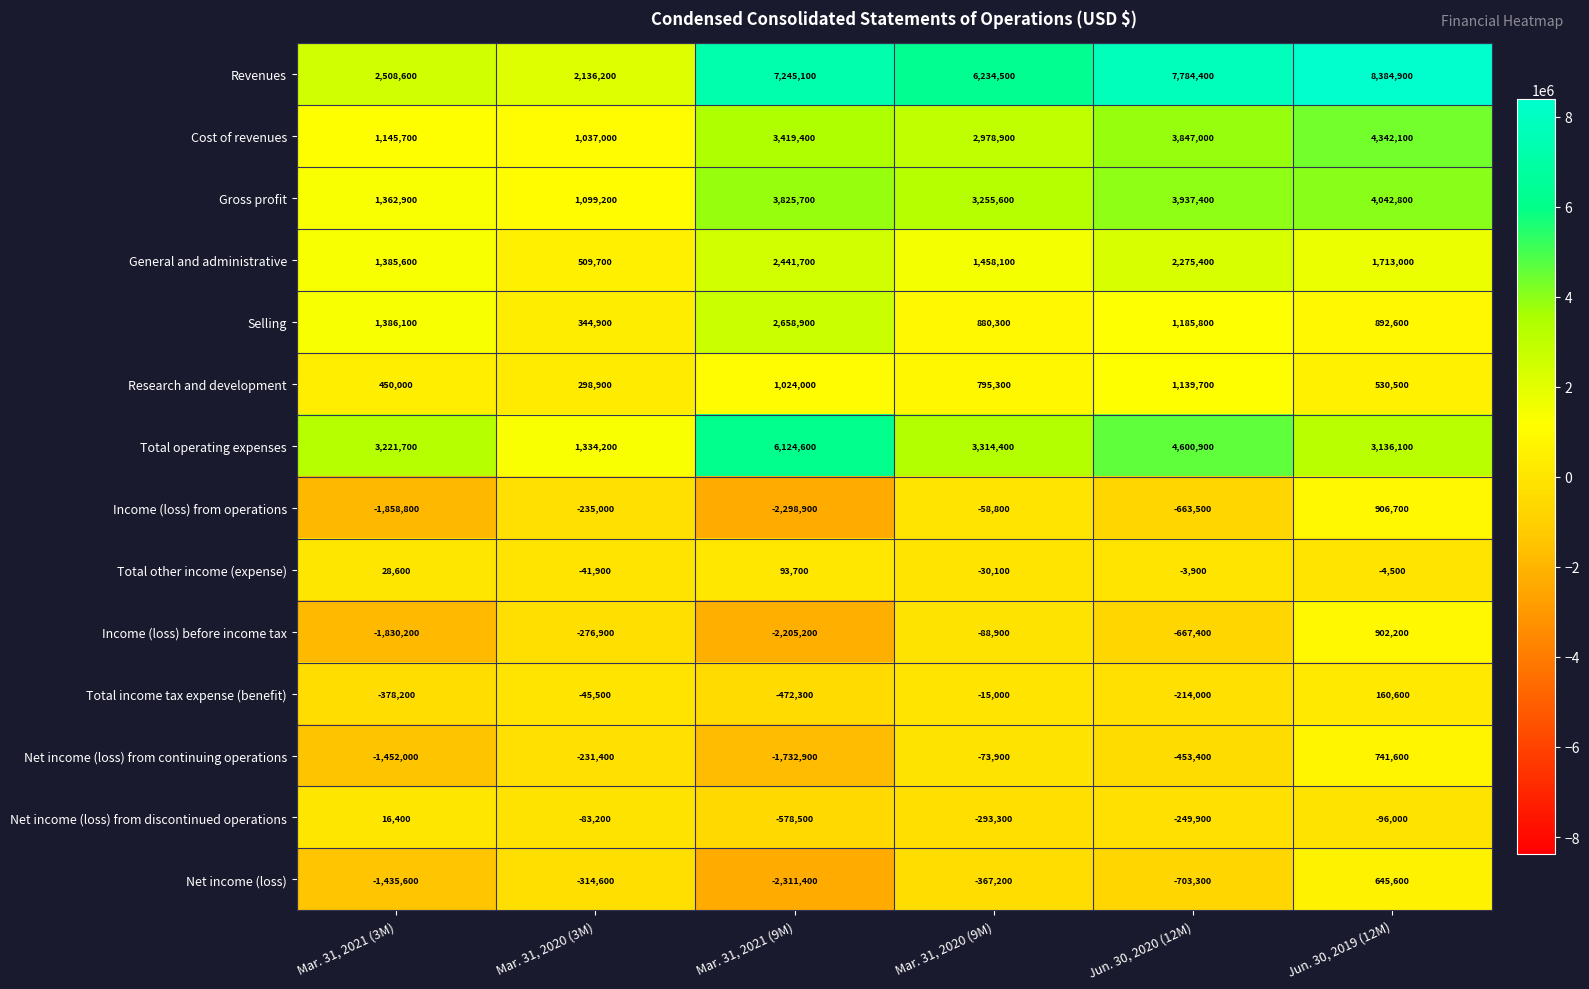

What is the difference between the second highest and second lowest values in the Gross profit series?

2574500